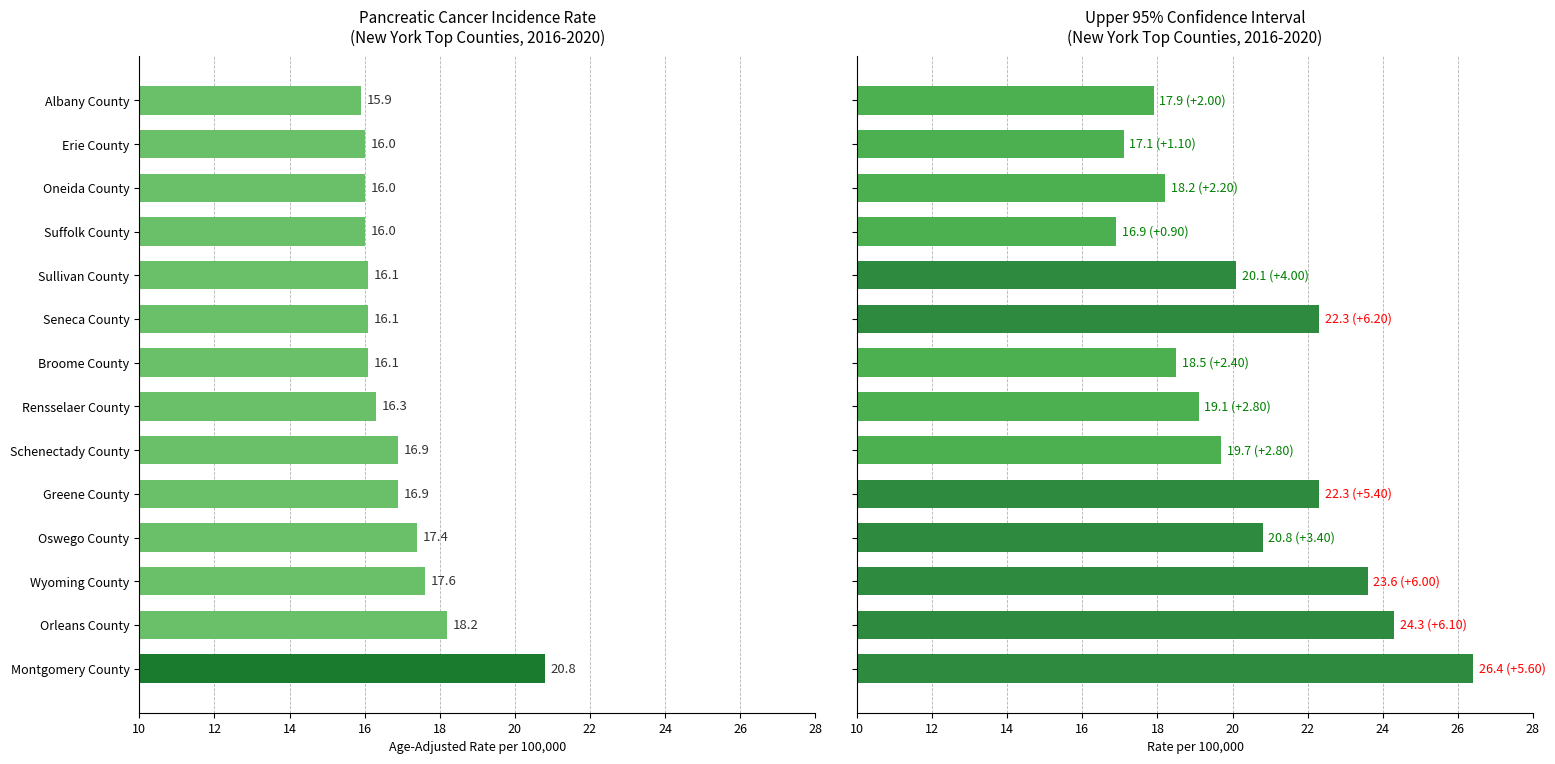

What is the sum of all Age-Adjusted Incidence Rate values?

236.3